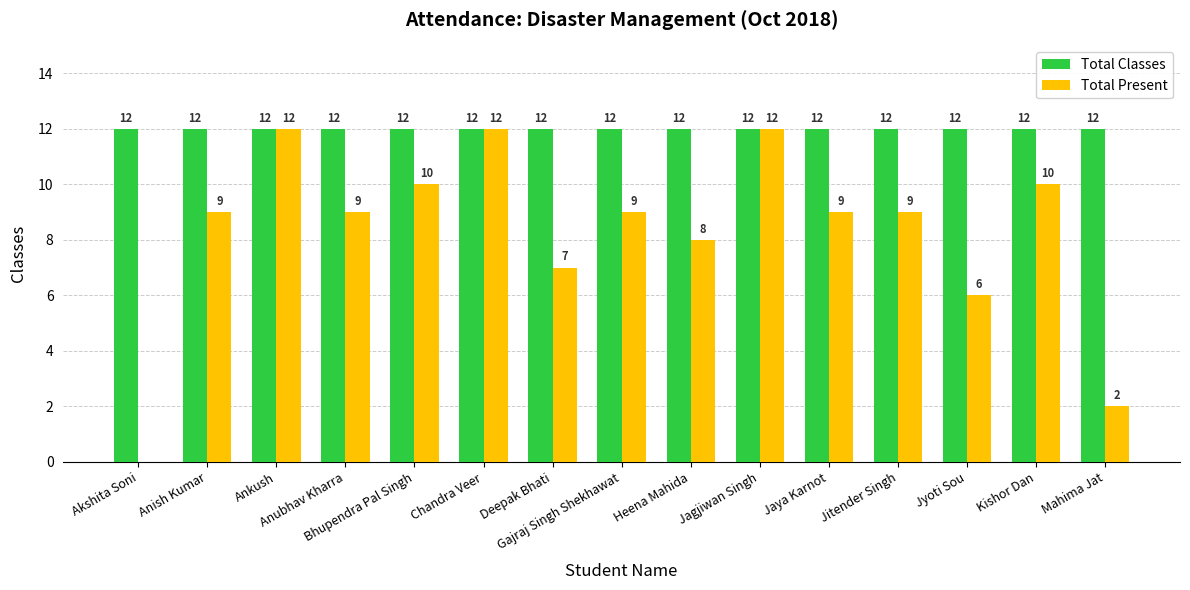

What is the sum of all Total Present values?

124